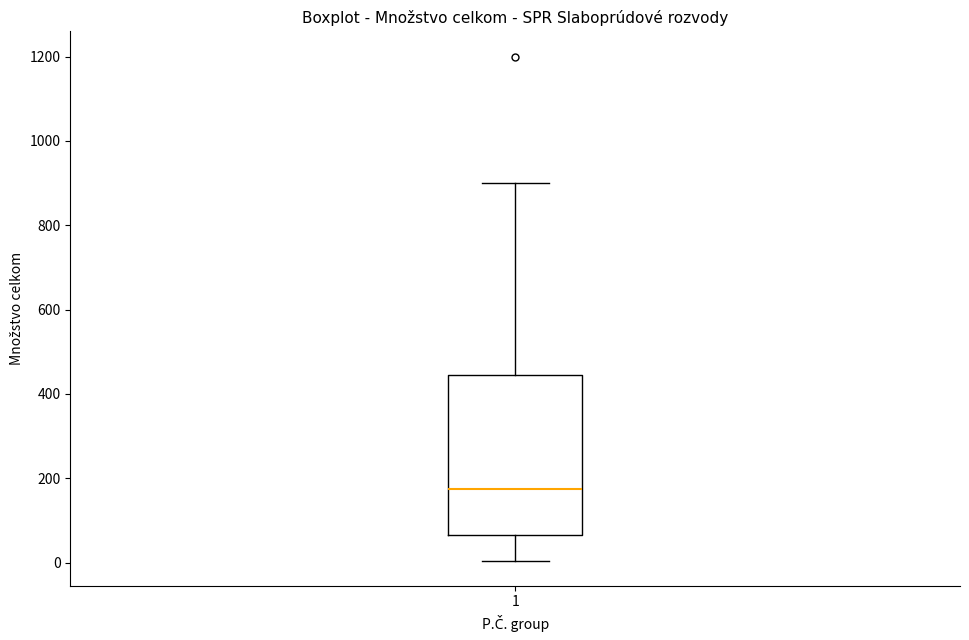

Transcribe this box plot: give where the median line is, the range the box spans, and where the two whiskers end, as read against the y-axis. The values are not printed on the chart, so give them approximately, as read against the axis.

median 180, box 60 to 440, whiskers 0 to 900